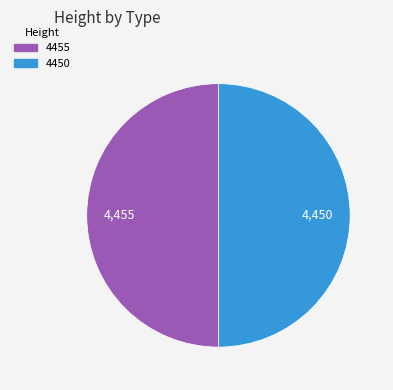

The 4450 slice represents 58% of the pie. True or false?

False